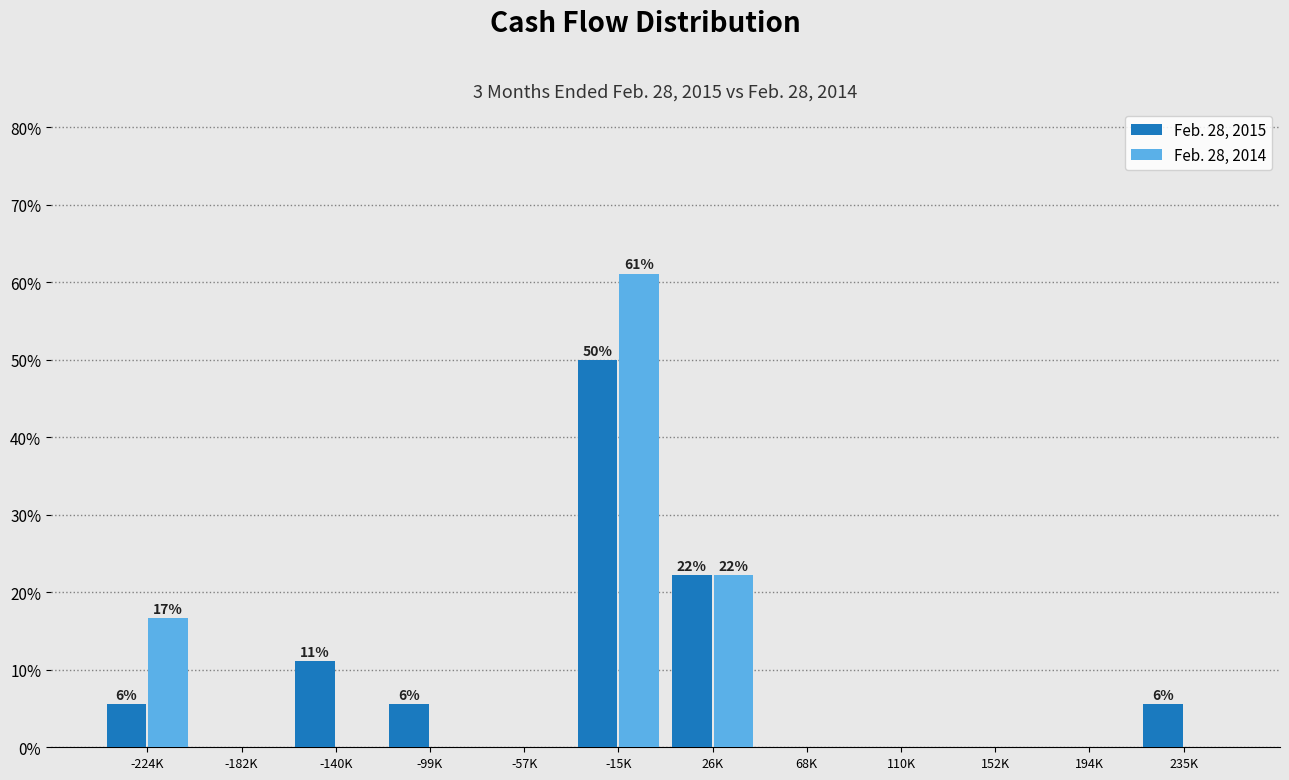

Reading left to right, extract all data points from this chart.

Feb. 28, 2015: -224K=5.6	-182K=0.0	-140K=11.1	-99K=5.6	-57K=0.0	-15K=50.0	26K=22.2	68K=0.0	110K=0.0	152K=0.0	194K=0.0	235K=5.6
Feb. 28, 2014: -224K=16.7	-182K=0.0	-140K=0.0	-99K=0.0	-57K=0.0	-15K=61.1	26K=22.2	68K=0.0	110K=0.0	152K=0.0	194K=0.0	235K=0.0